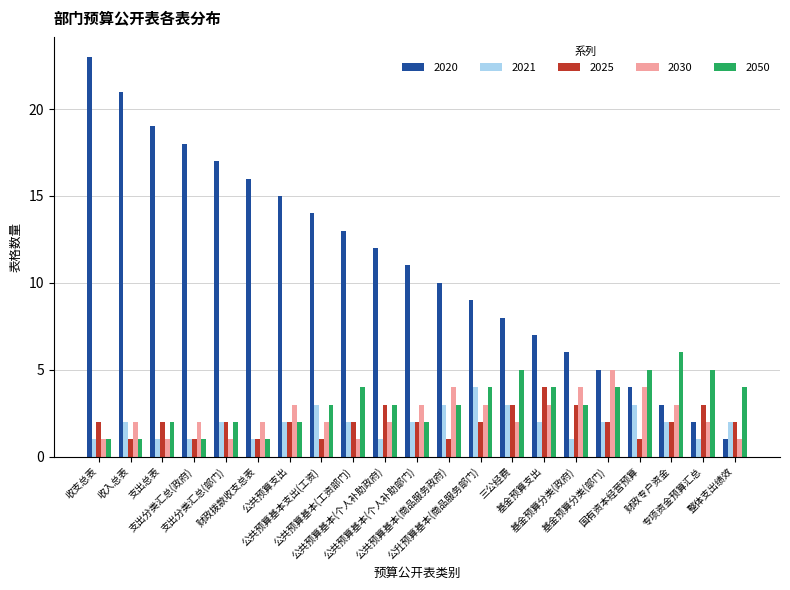

What is the difference between the maximum and minimum values in the 2025 series?

3